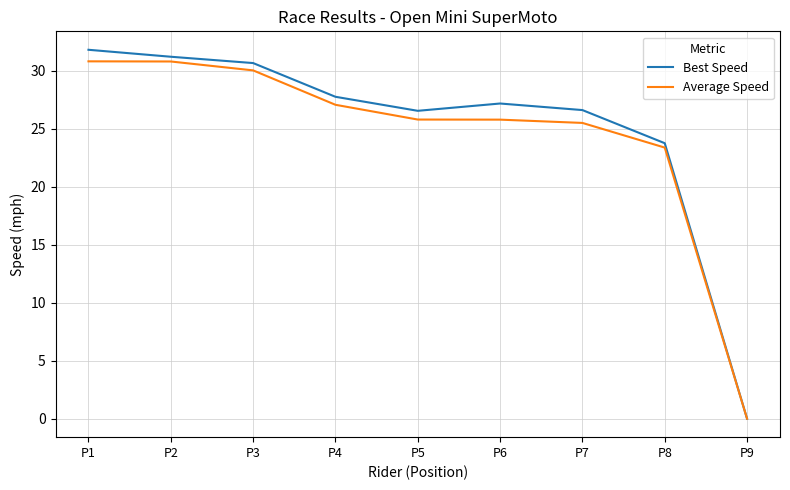

Rank the series by their maximum value, from highest to lowest.

Best Speed, Average Speed